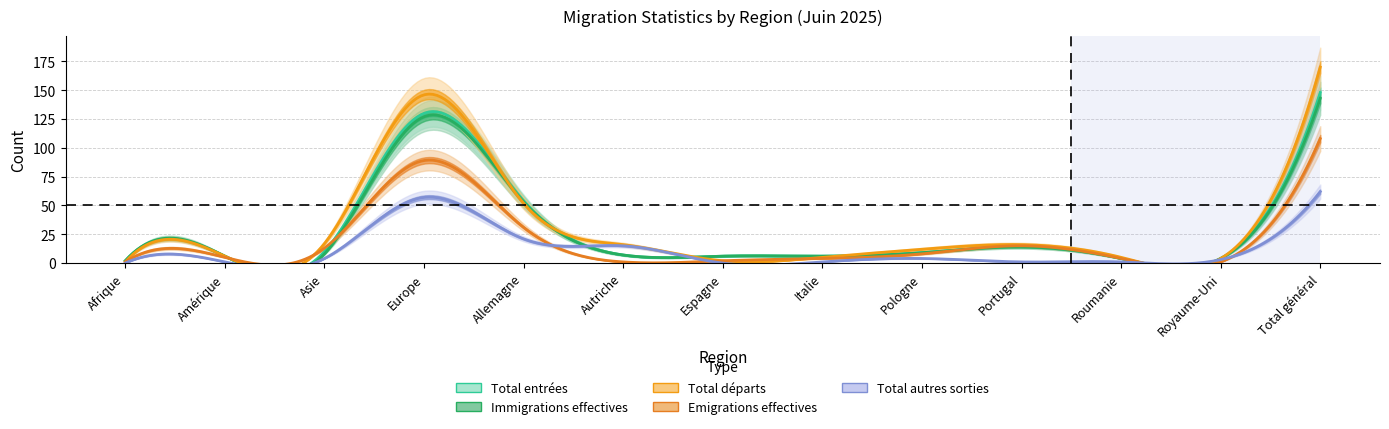

At which label does Immigrations effectives first exceed 7?

Asie